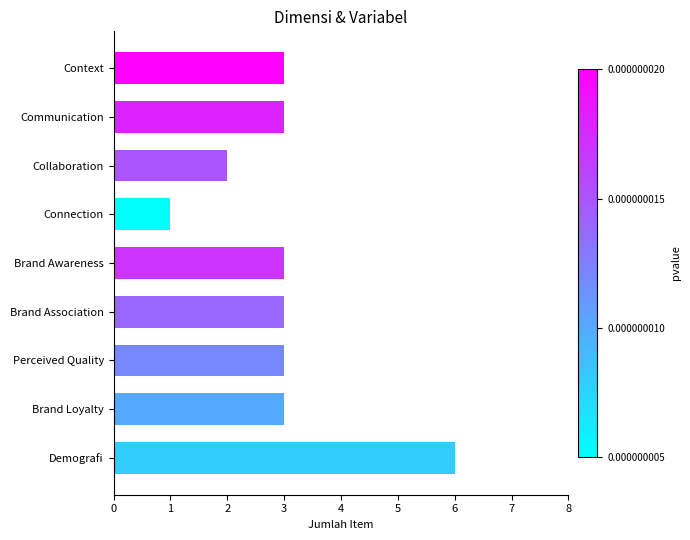

Is it true that the value at Context is 2?

False